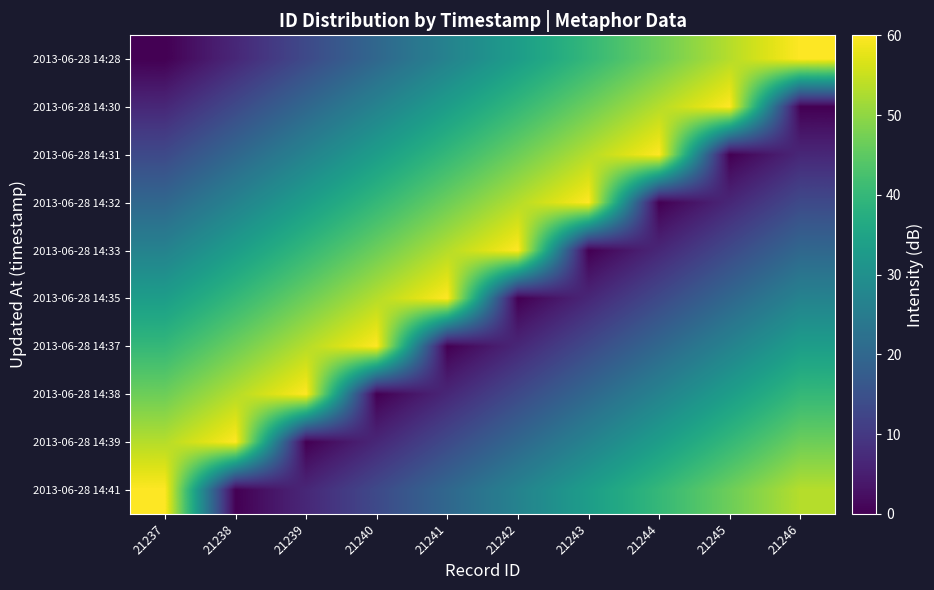

At how many categories does at least one series exceed 4?

10